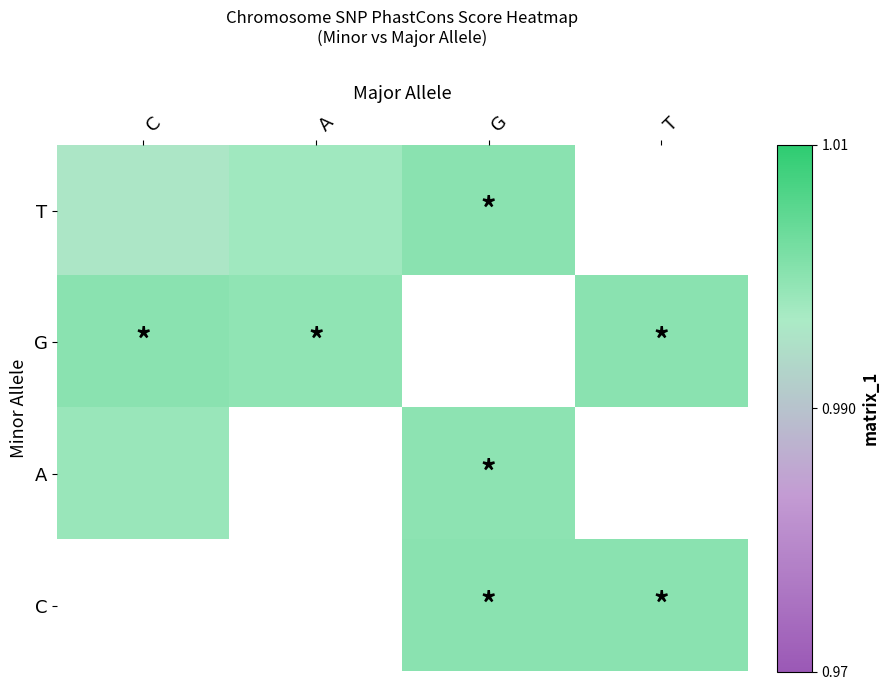

At which label does T reach its minimum?

C